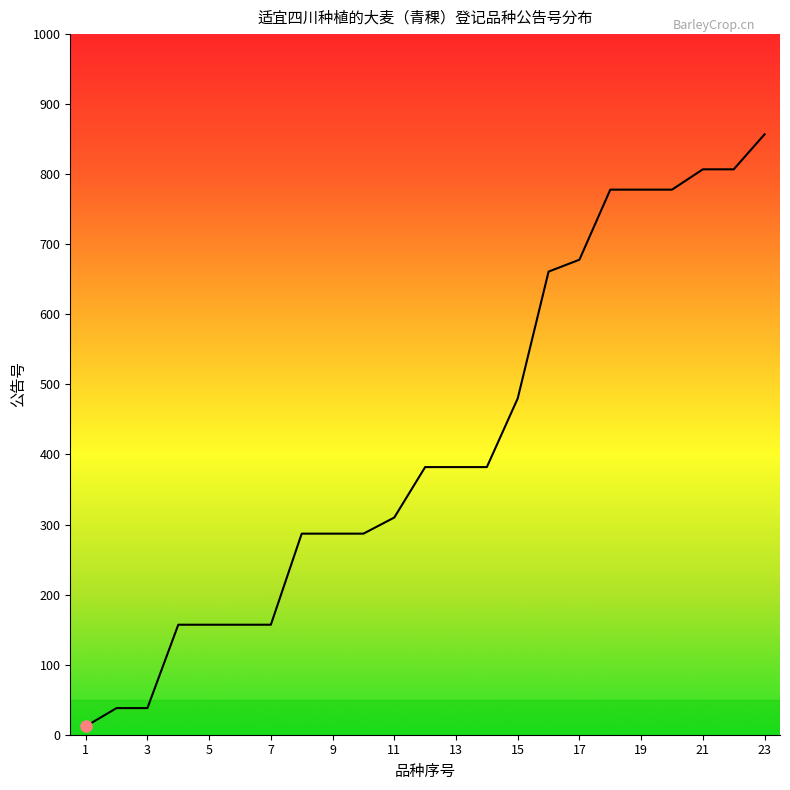

What is the greatest value displayed?

857